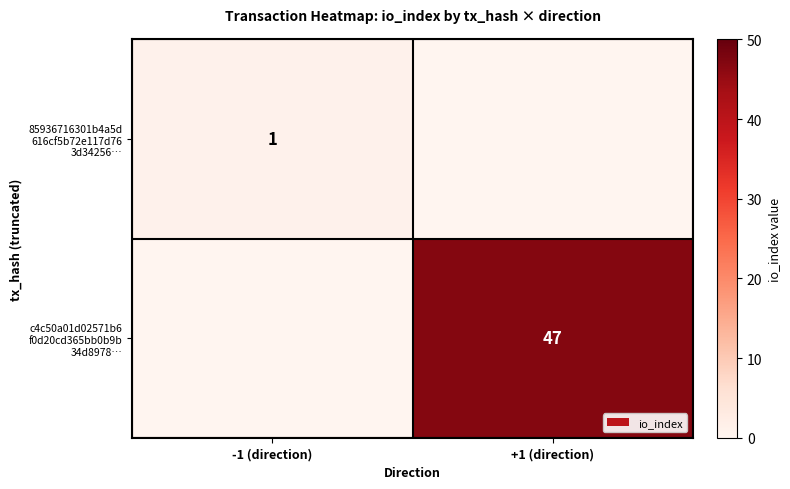

Is it true that c4c50a01d02571b6 f0d20cd365bb0b9b 34d8978… equals 47 at +1 (direction)?

True